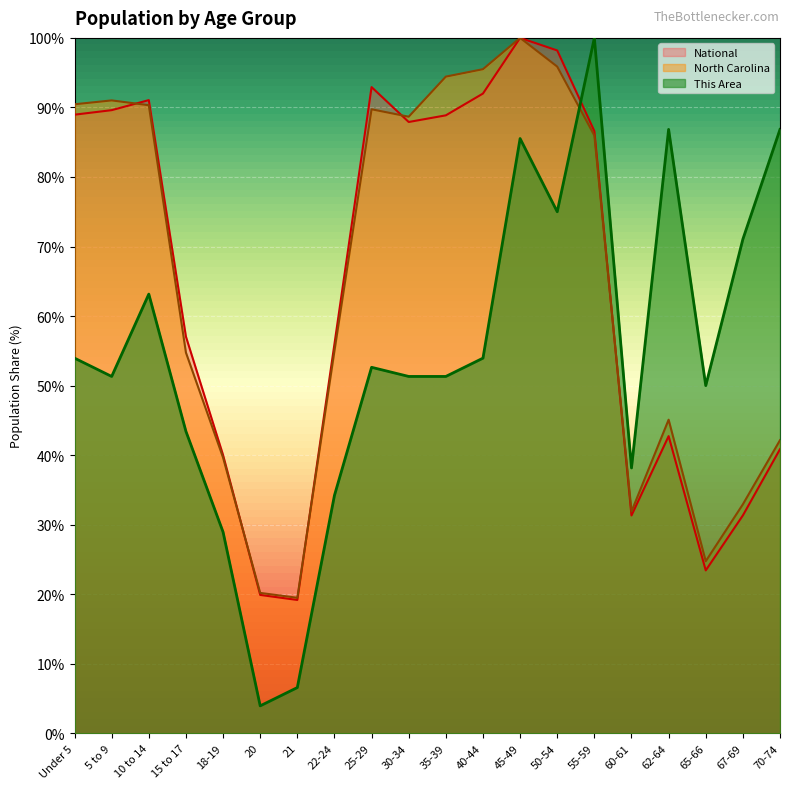

What is the sum of all This Area values?

1088.2